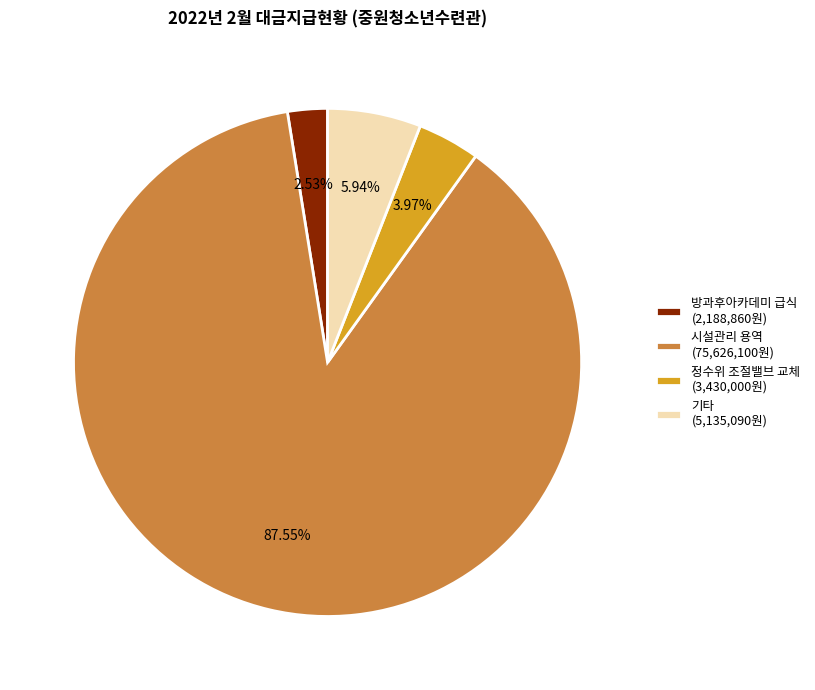

Count the number of slices in the pie.

4